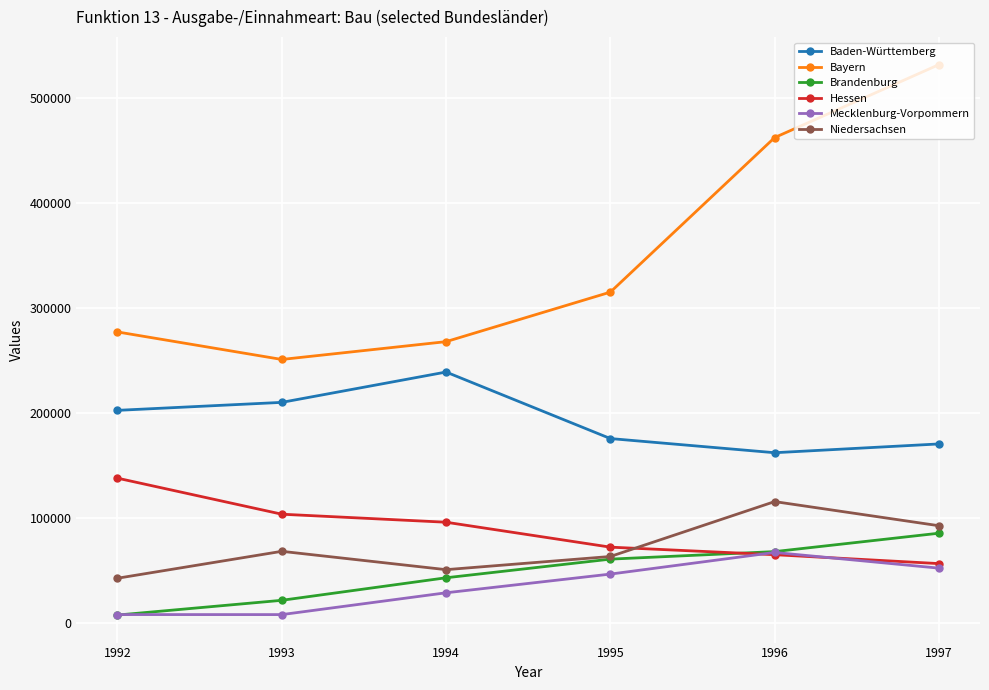

Rank the series at 1993 from lowest to highest value.

Mecklenburg-Vorpommern, Brandenburg, Niedersachsen, Hessen, Baden-Württemberg, Bayern